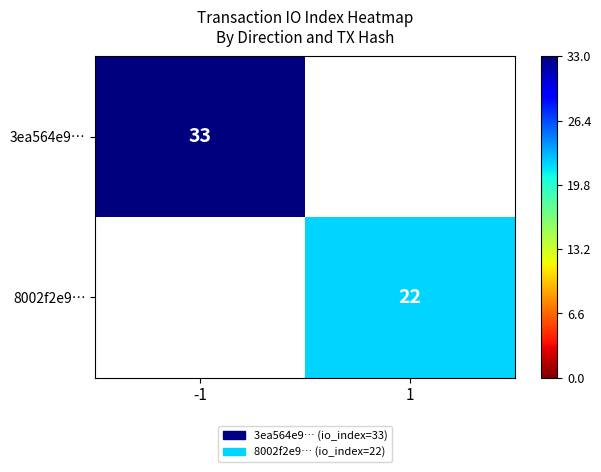

True or false: 3ea564e9… has a value of 8.4 at -1.

False